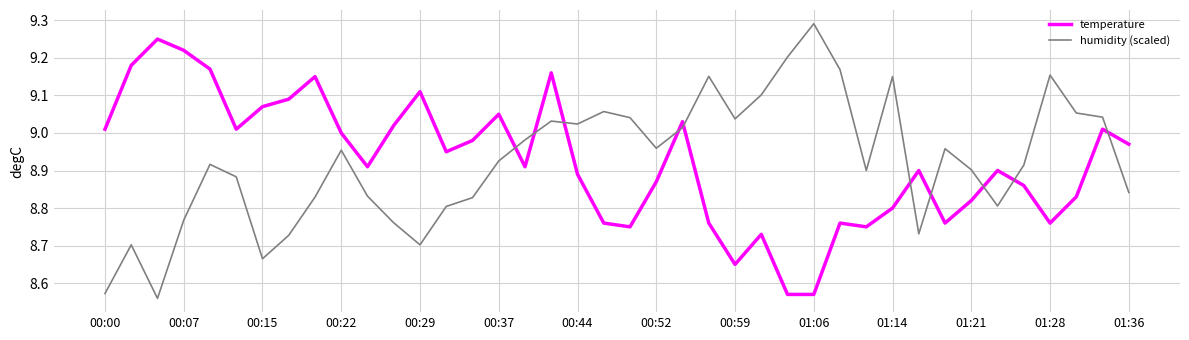

True or false: temperature and humidity (scaled) cross at least once.

True